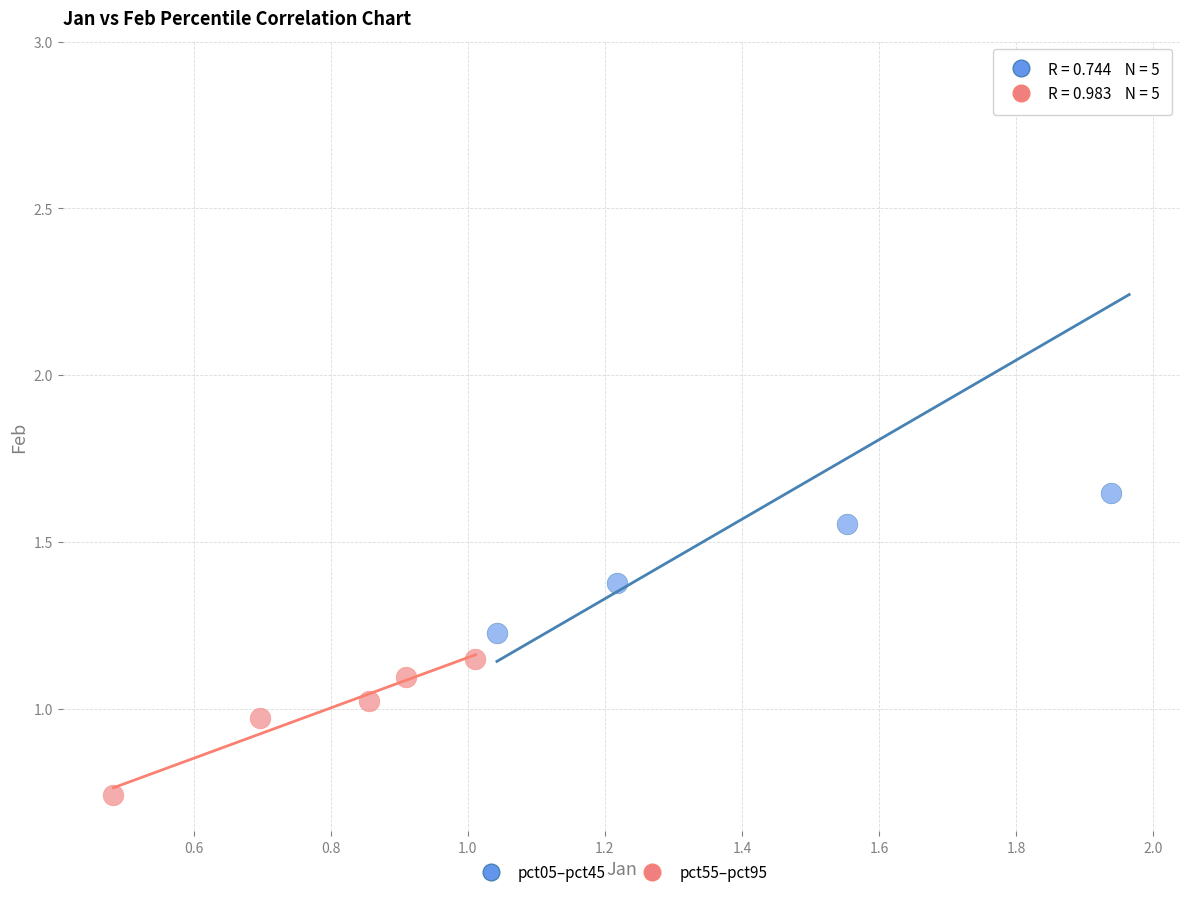

What are all the series names shown in the legend?

pct05–pct45, pct55–pct95